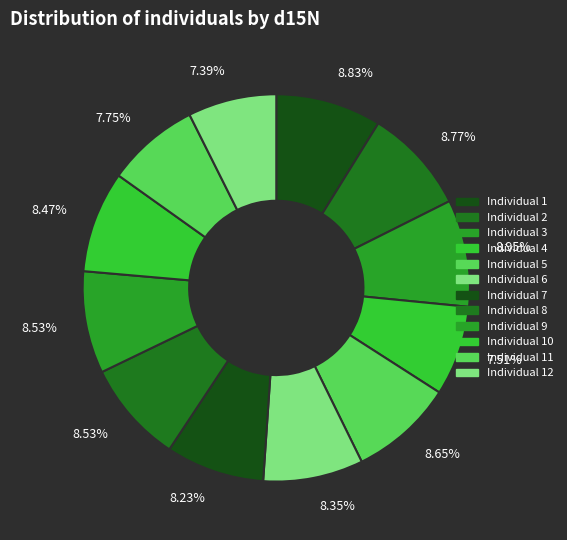

How many segments does this pie chart have?

12